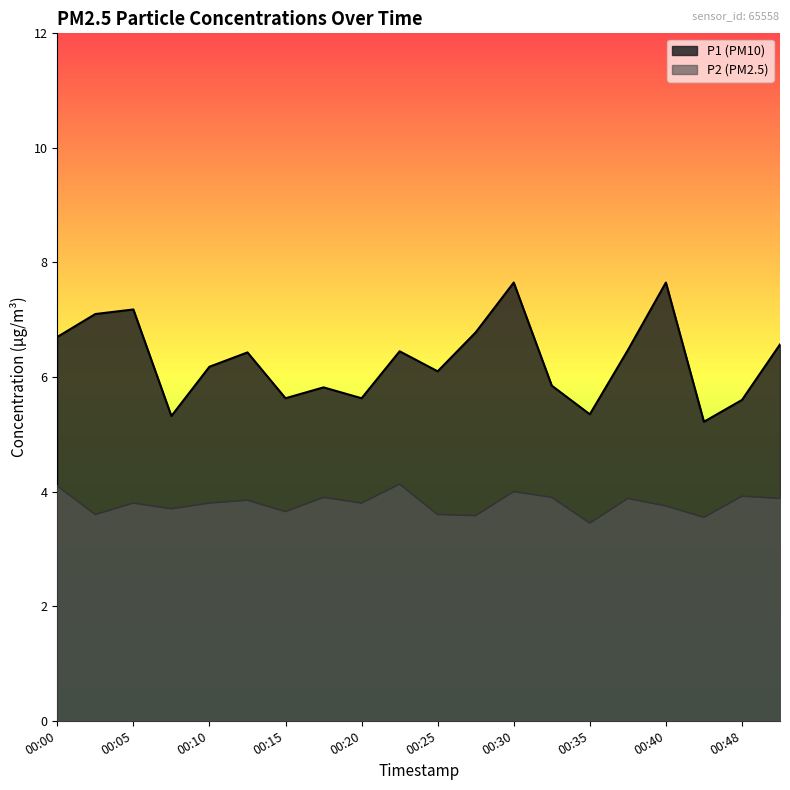

What is the difference between the second highest and minimum values in the P2 series?

0.6